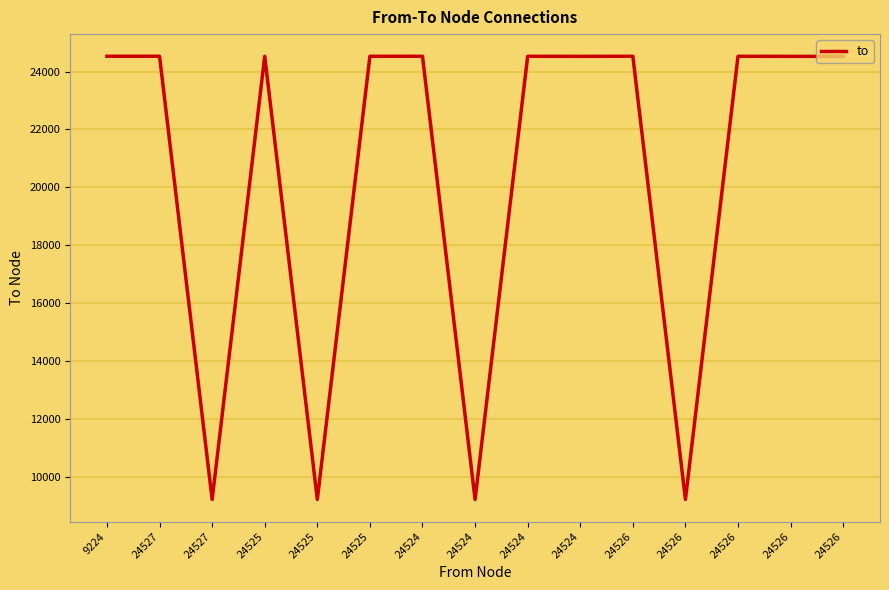

Does the chart have visible grid lines?

Yes